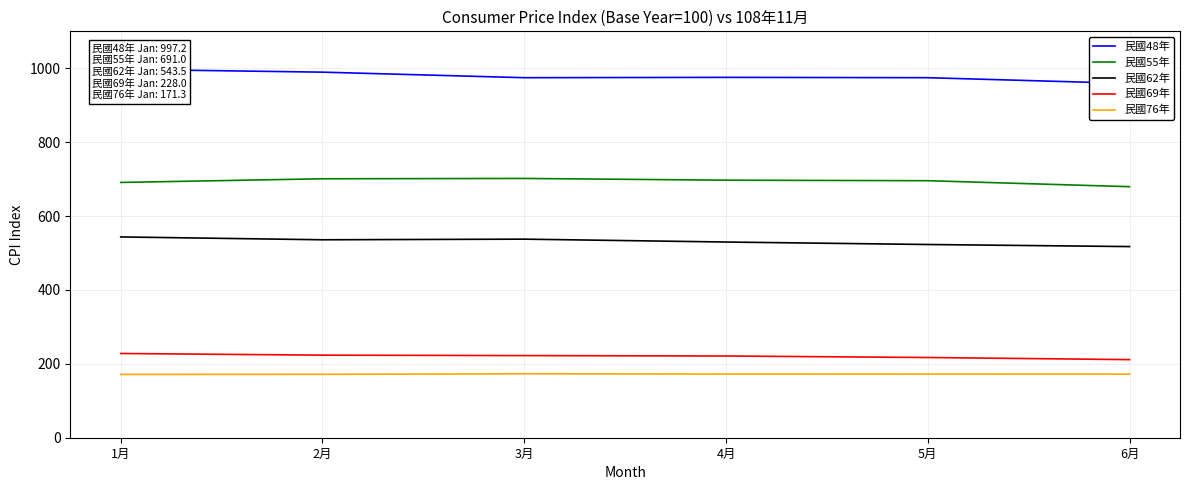

Is it true that 民國48年 equals 959.0 at 6月?

True